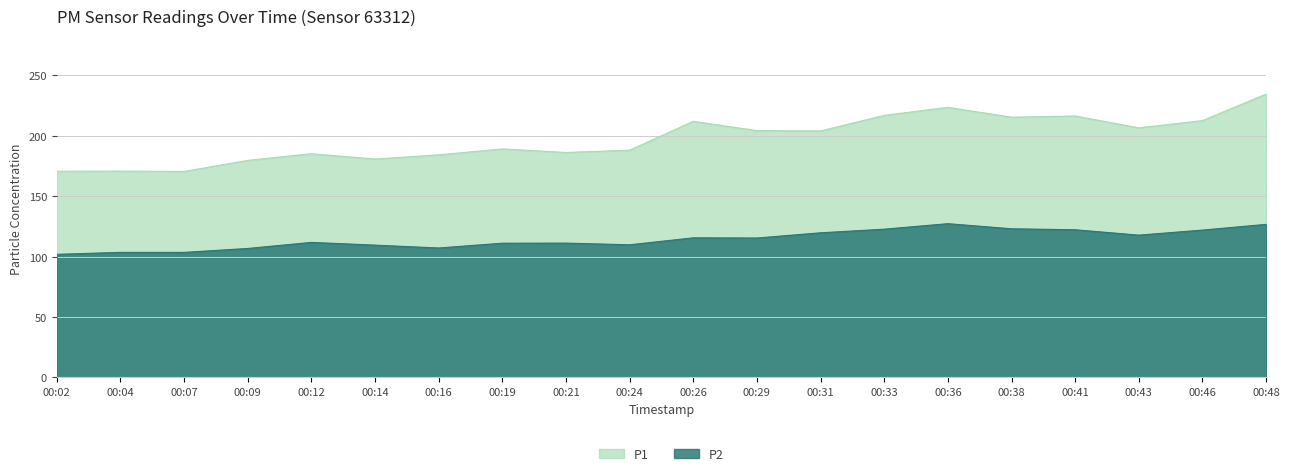

What is the spread (max minus min) of values at 00:07?

66.9